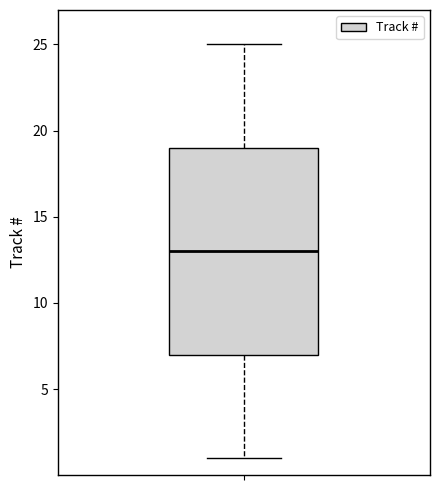

Where does the upper whisker of the box end on the y-axis? The values are not printed on the chart, so give them approximately, as read against the axis.

25